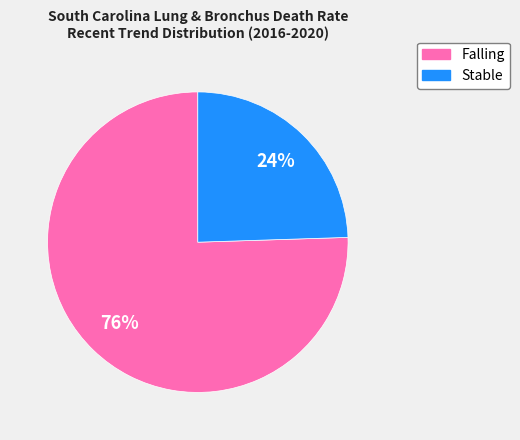

How many segments does this pie chart have?

2